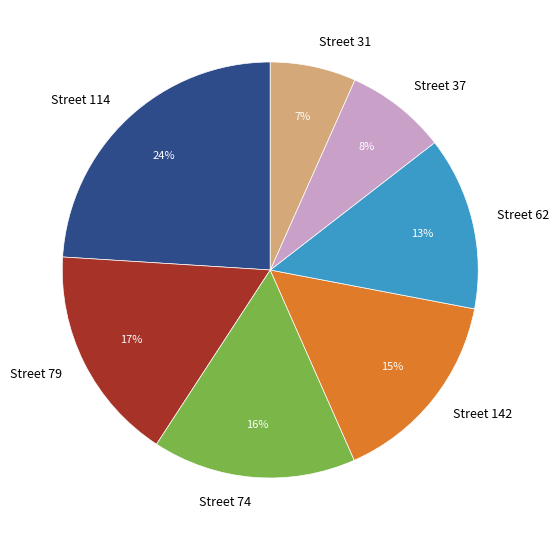

Is it true that Street 37 is 8% of the pie?

True